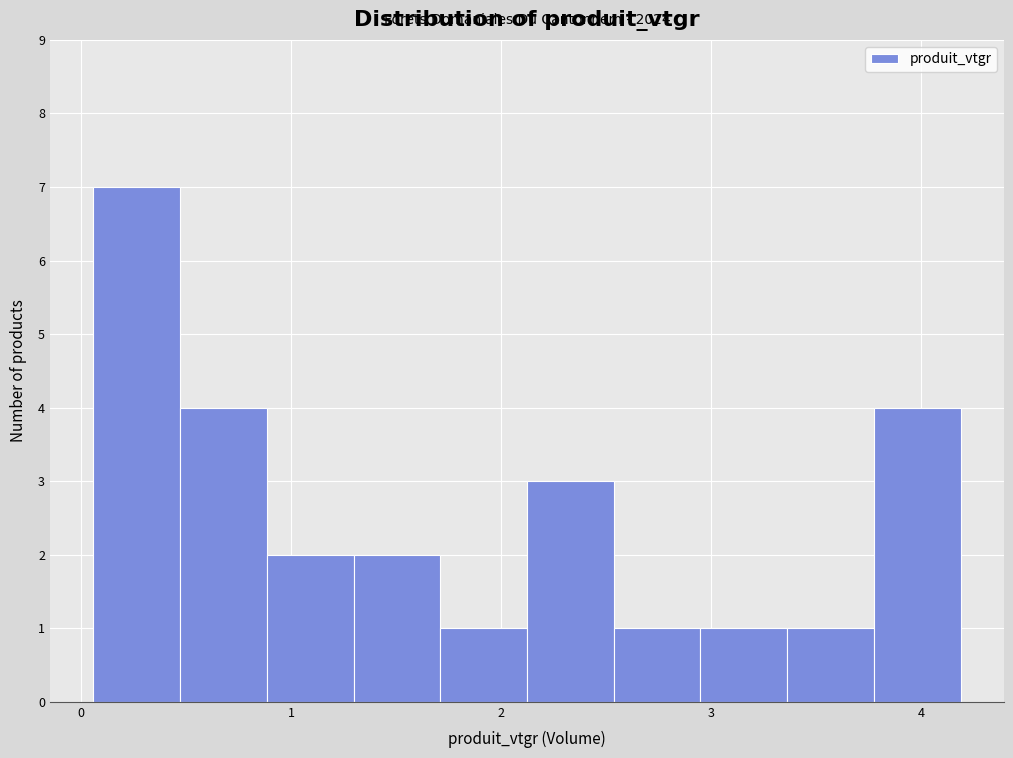

Which range on the x-axis has the tallest bar?

0.1 to 0.5